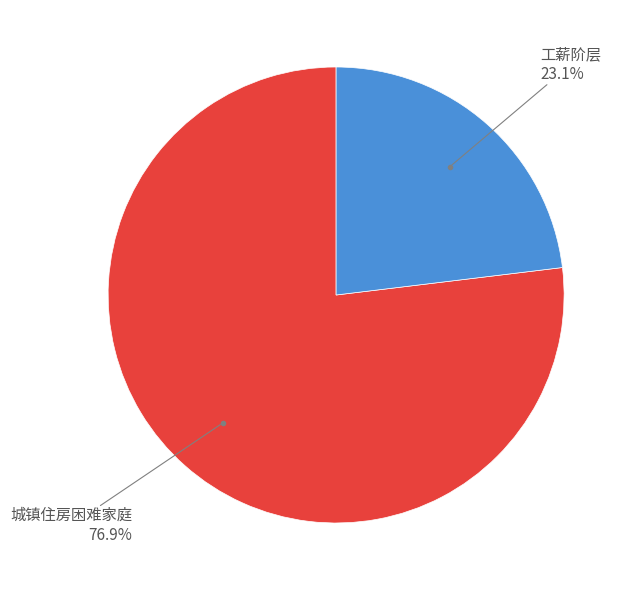

How many slices are in this pie chart?

2